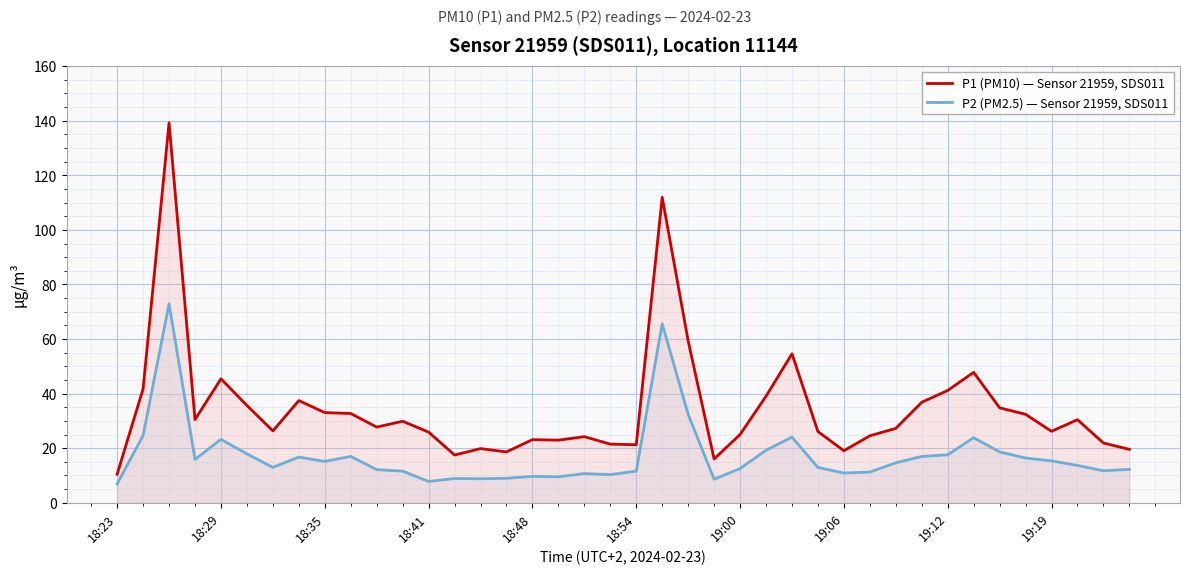

Reading right to left, list all the values displayed in this chart.

P1 (PM10) — Sensor 21959, SDS011: 19.6	21.9	30.4	26.2	32.4	34.8	47.8	41.2	36.8	27.3	24.6	19.1	26.1	54.6	39.0	25.0	16.1	59.3	111.9	21.3	21.5	24.2	22.9	23.1	18.6	19.9	17.5	25.9	29.9	27.8	32.7	33.0	37.5	26.4	35.7	45.4	30.5	139.2	41.8	10.5
P2 (PM2.5) — Sensor 21959, SDS011: 12.3	11.7	13.7	15.3	16.4	18.6	23.9	17.6	17.0	14.7	11.2	10.9	12.9	24.1	19.2	12.6	8.6	32.4	65.6	11.6	10.3	10.7	9.5	9.7	9.0	8.8	8.9	7.8	11.6	12.2	17.0	15.2	16.8	13.0	17.9	23.2	15.9	72.9	24.6	7.0